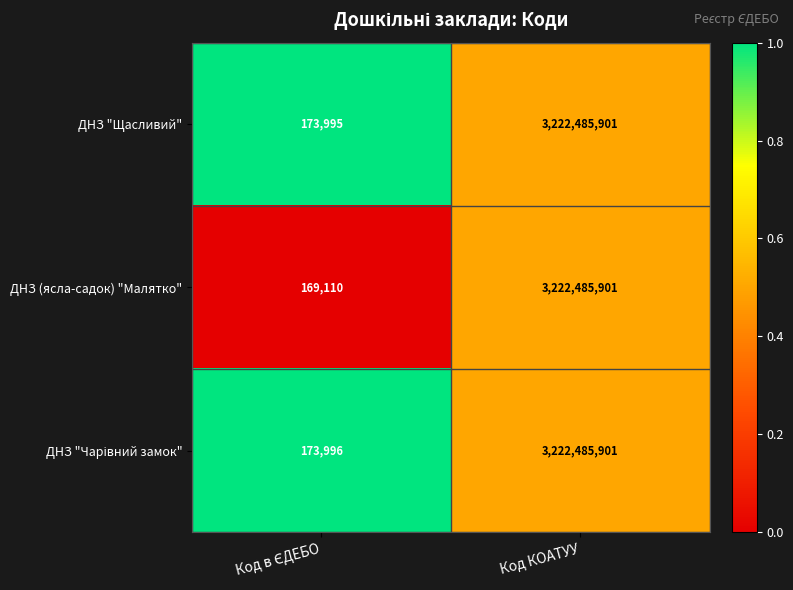

What is the greatest value displayed?

3222485901